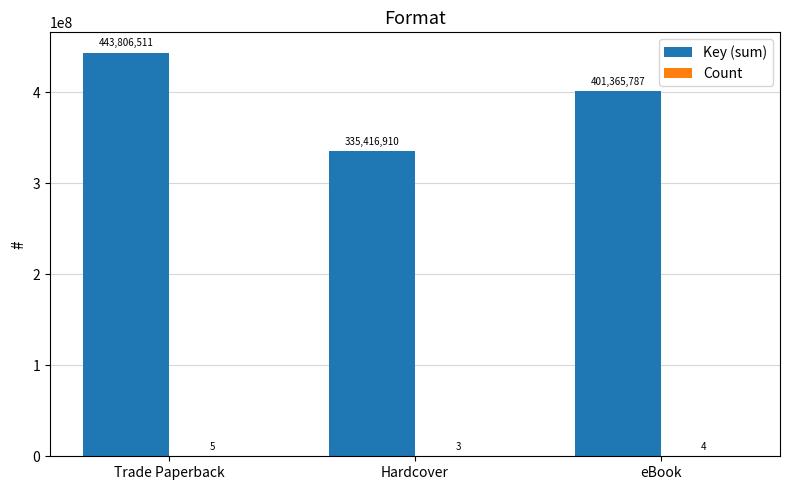

What is the total value across all series at Hardcover?

335416913